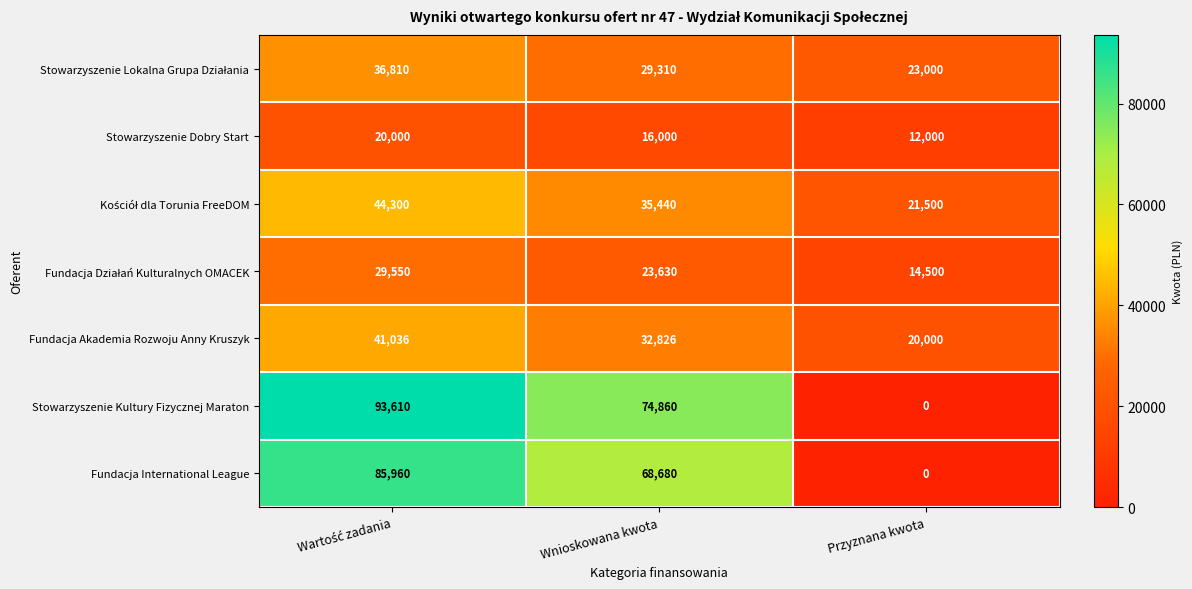

Is the value of Fundacja International League at Wnioskowana kwota greater than the value of Stowarzyszenie Kultury Fizycznej Maraton at Przyznana kwota?

Yes